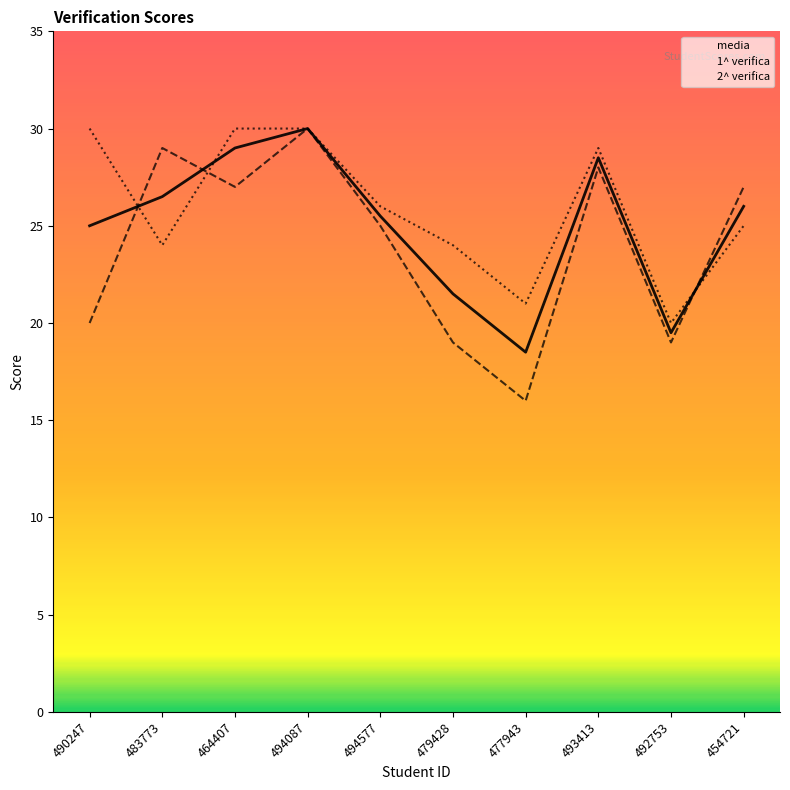

True or false: 2^ verifica has a value of 49.0 at 493413.

False